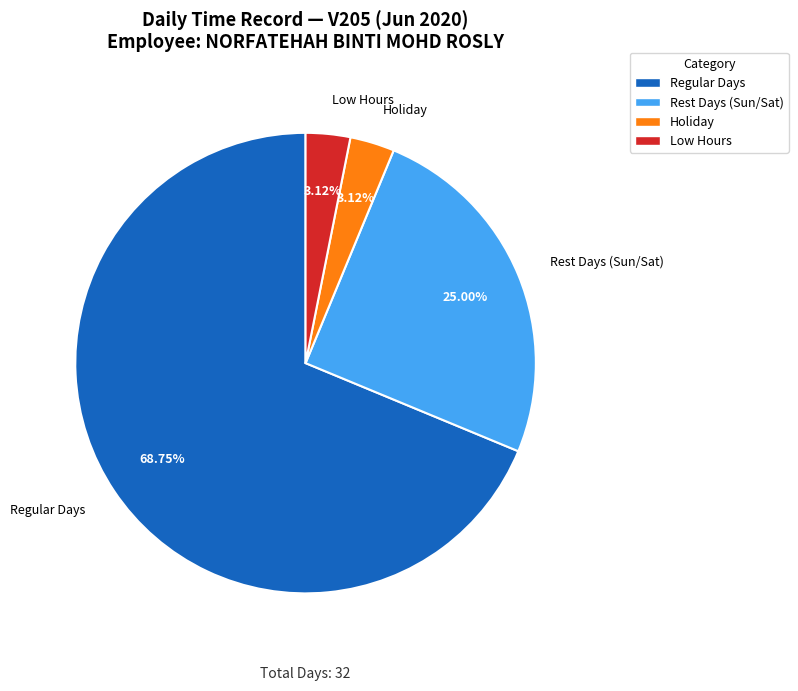

Is there any slice that represents more than half of the pie?

Yes